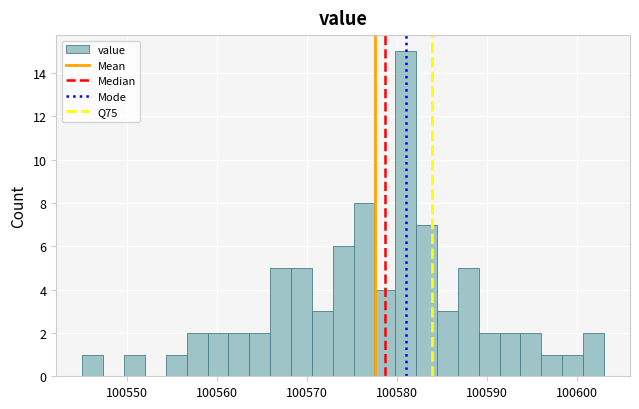

Read against the x-axis, roughly where is the centre of the tallest bar?

100581